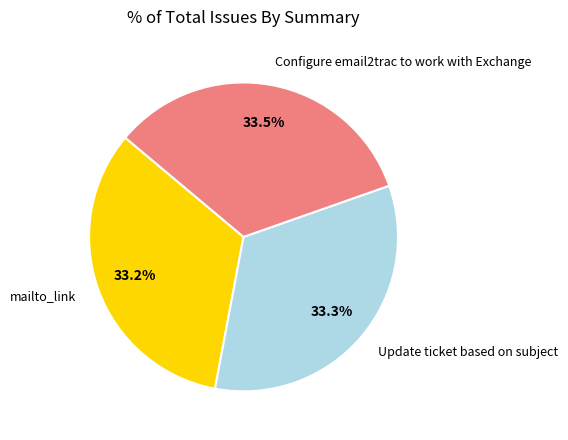

Is there any slice that represents more than half of the pie?

No